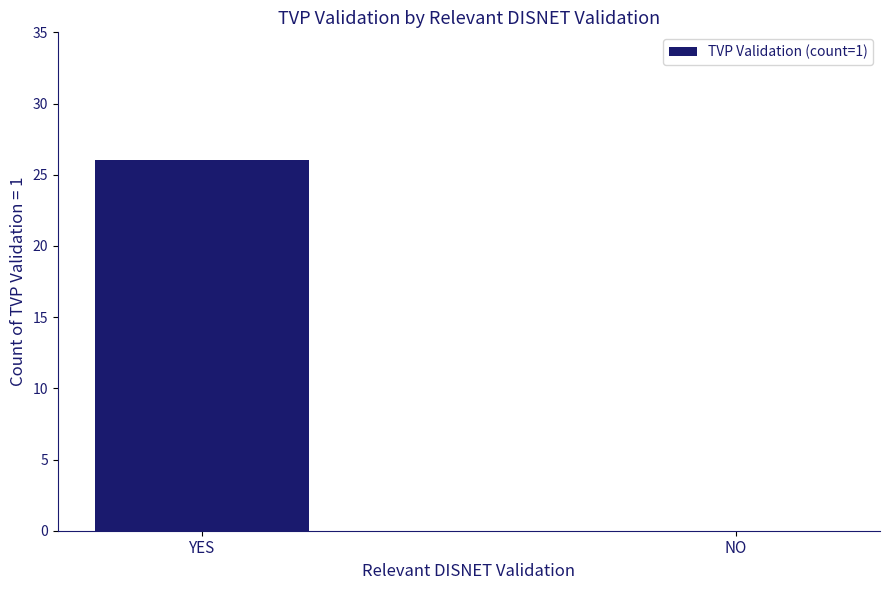

Are the bars grouped side by side (vs. stacked)?

No